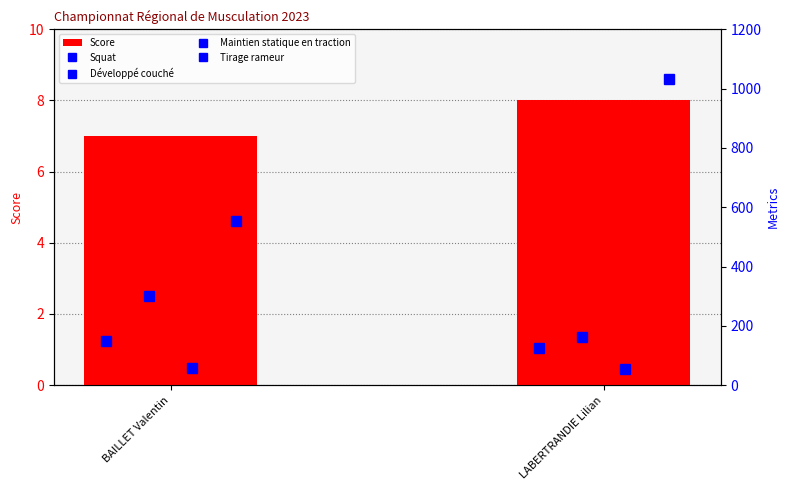

What is the greatest value displayed?

1034